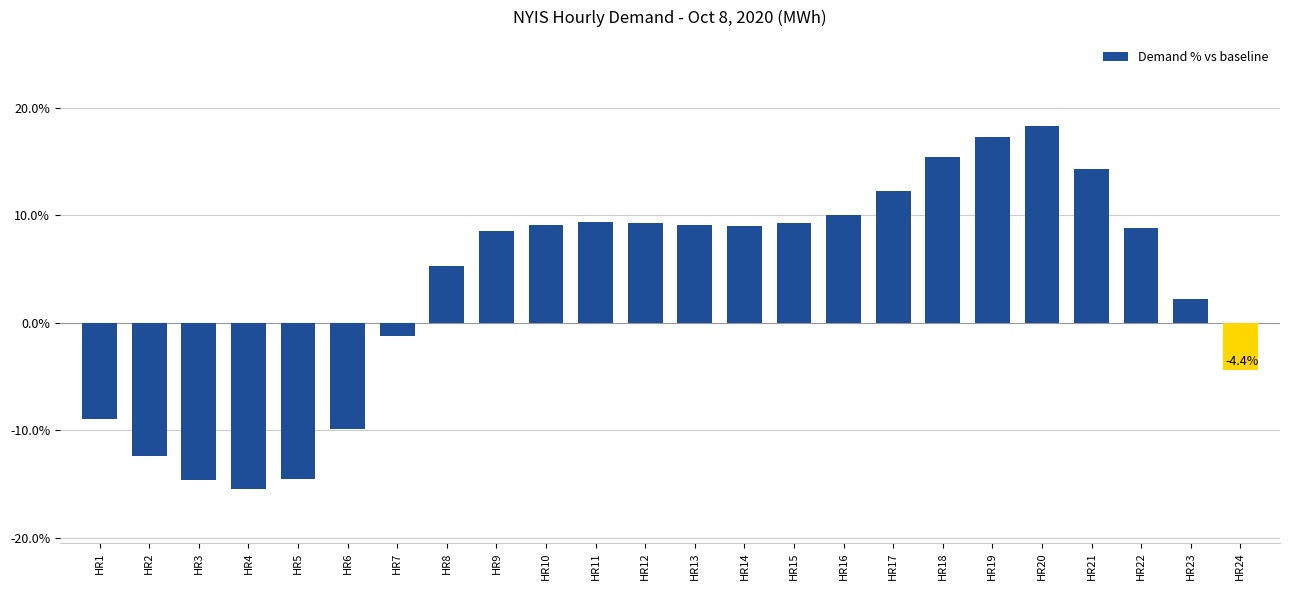

What is the greatest value displayed?

18.3